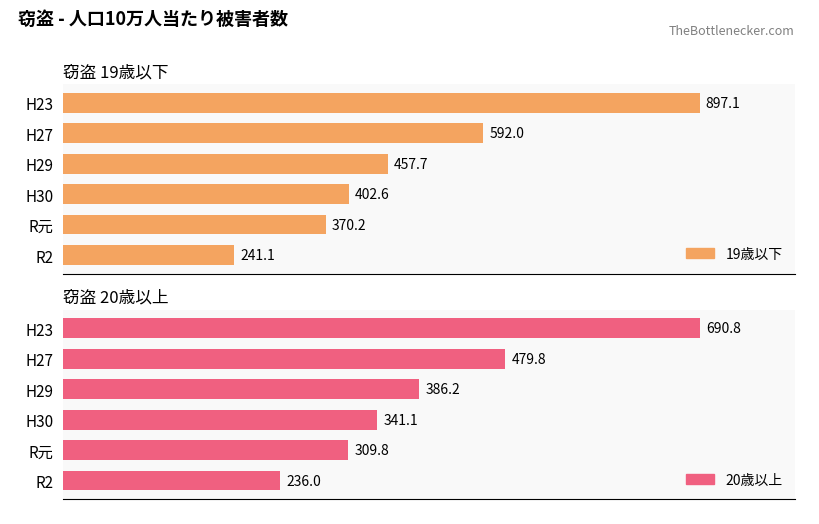

How many values in the 20歳以上 series are below 386?

3